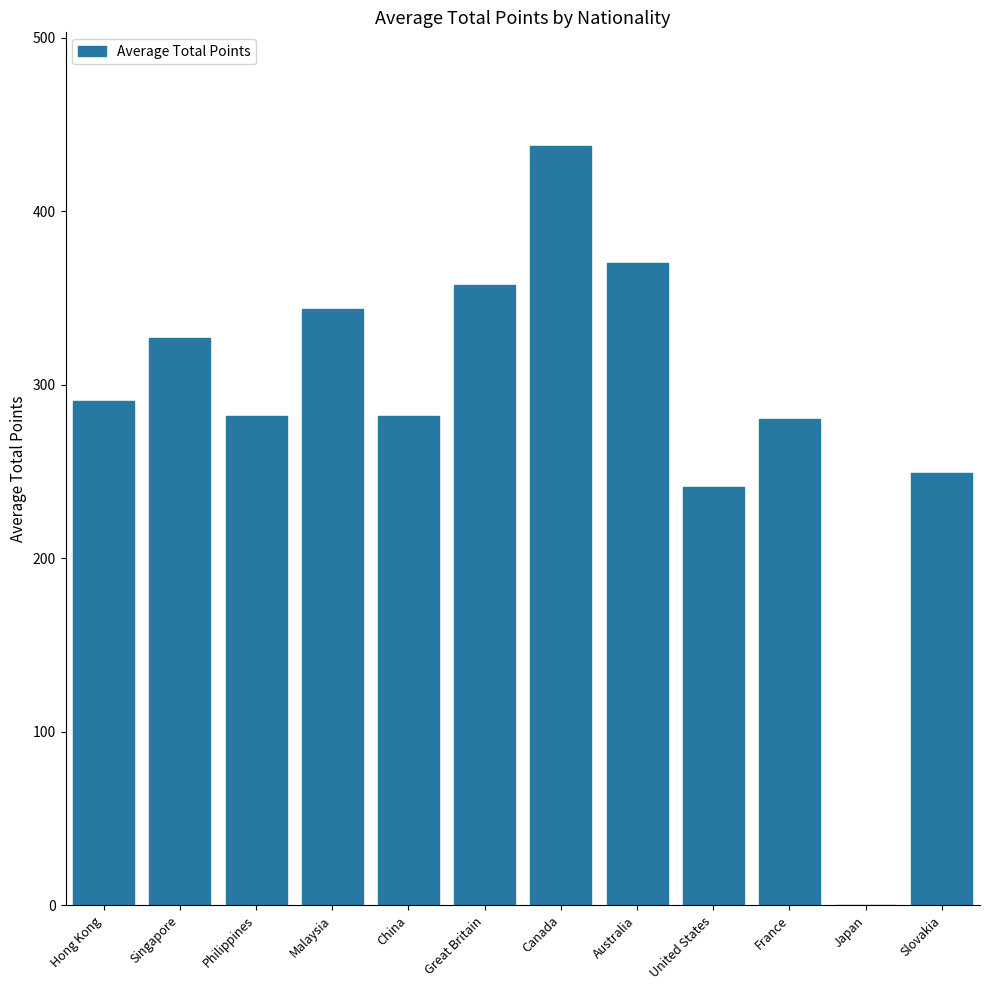

What is the sum of all values?

3459.7